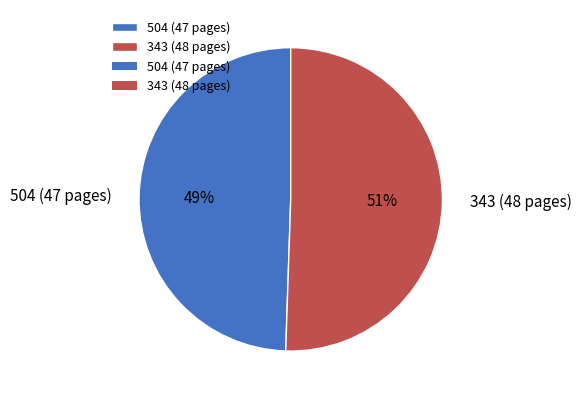

To the nearest percent, what is the average slice percentage?

50%